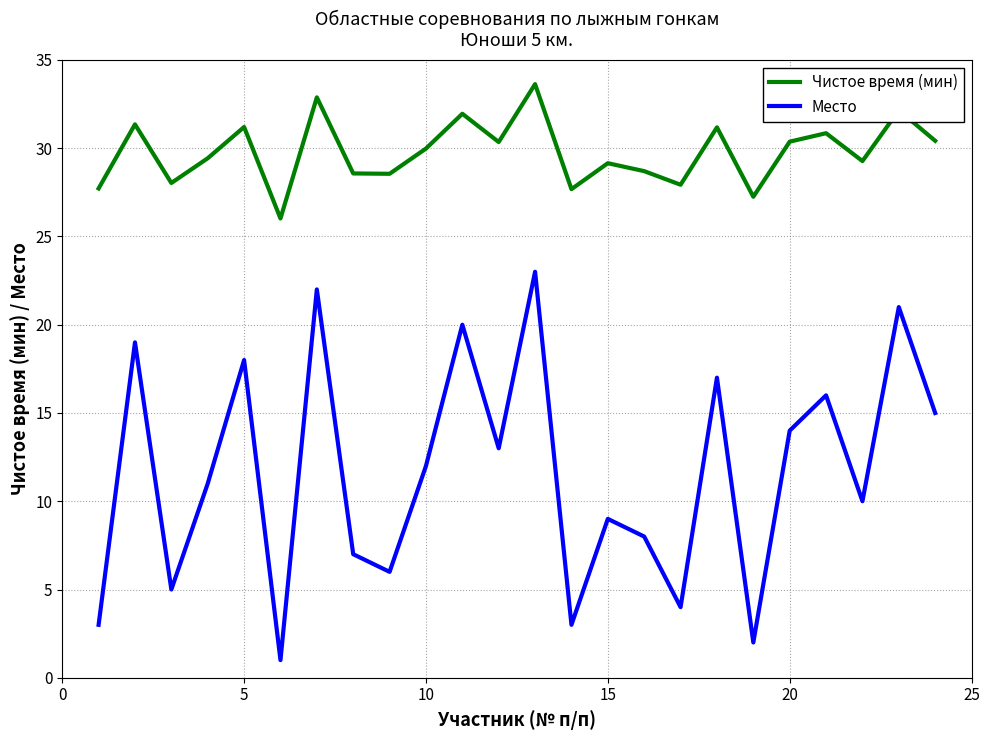

Which series has the largest range (max minus min)?

Место